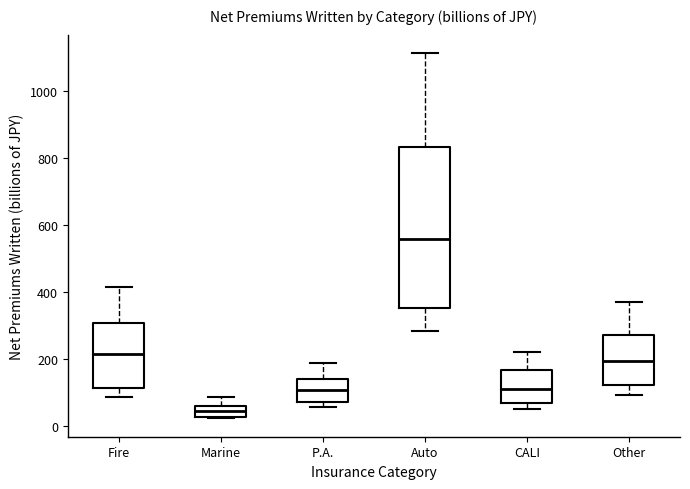

Comparing the boxes themselves (not the whiskers), which one is the tallest?

Auto